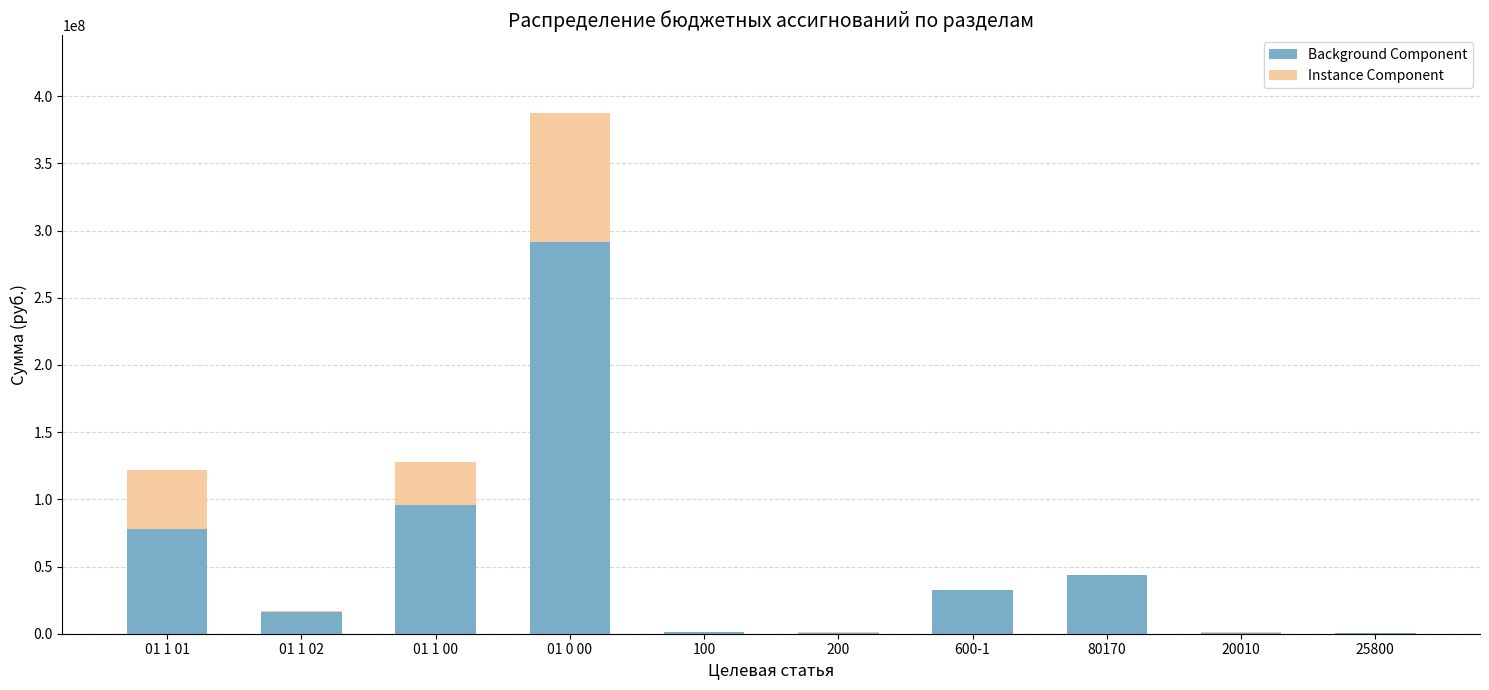

True or false: Background Component has a value of 291596227.3 at 01 0 00.

True